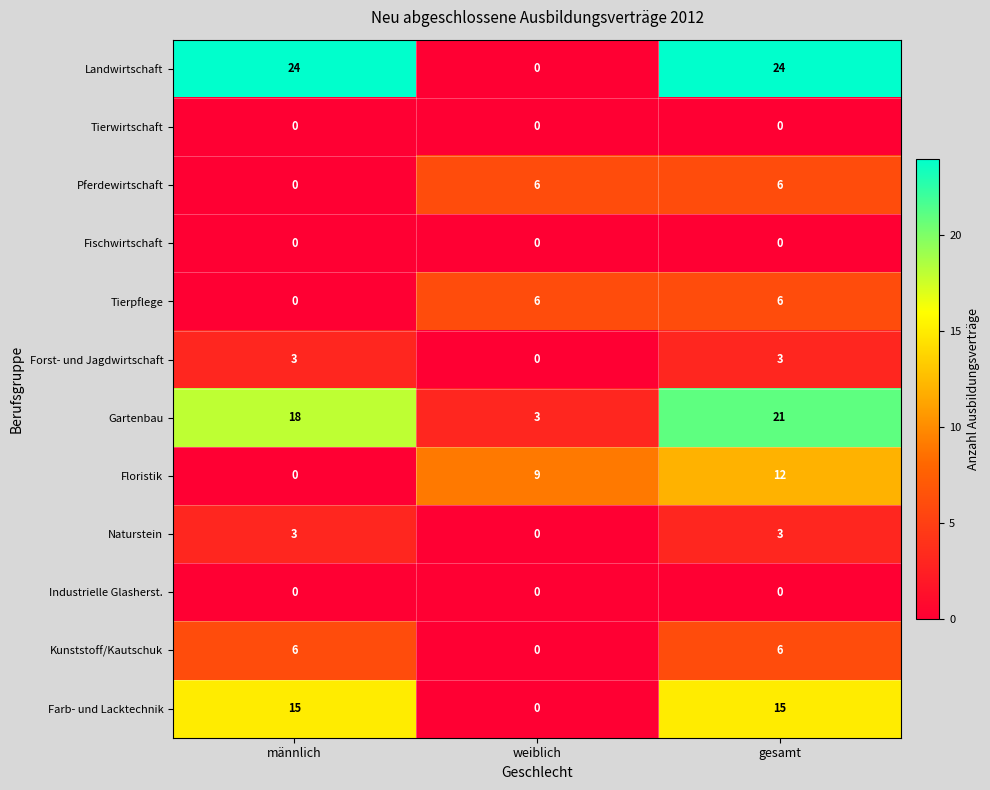

What is the sum of all Gartenbau values?

42